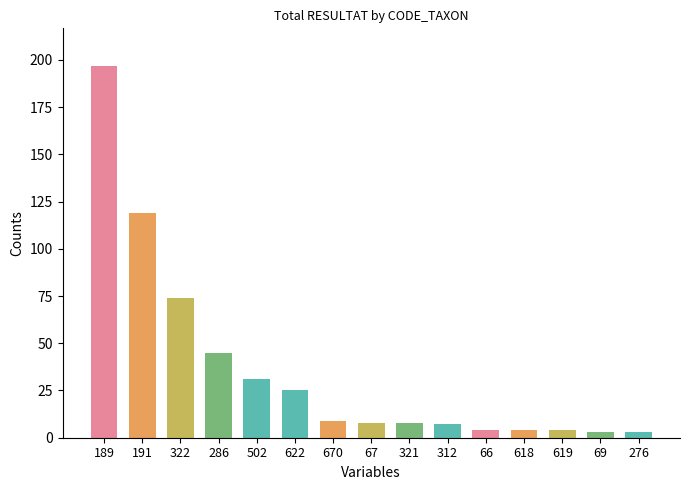

What is the minimum value shown in the chart?

3